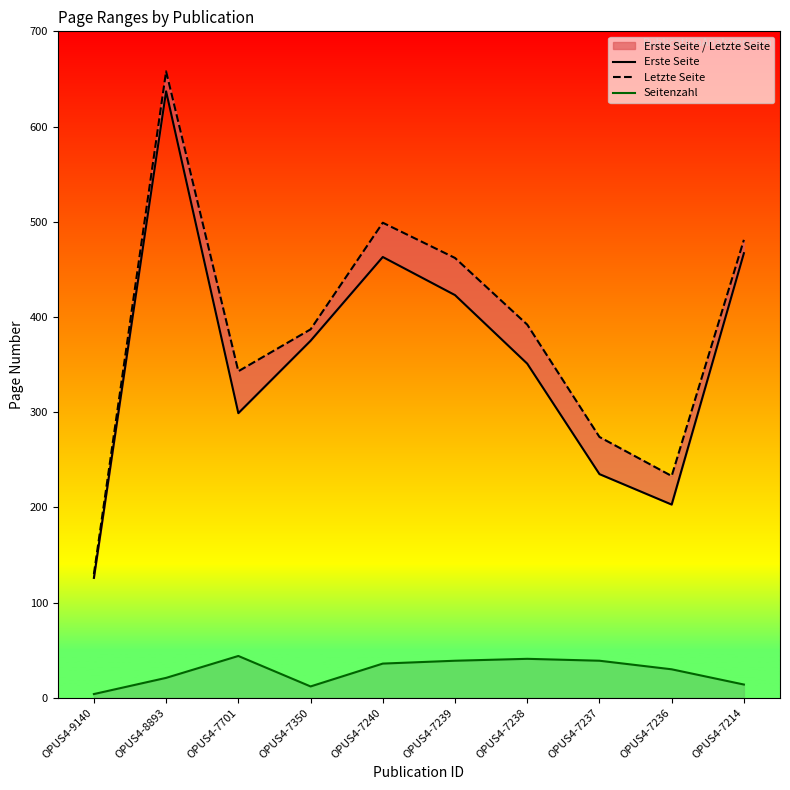

Is the value of Seitenzahl at OPUS4-7236 greater than the value of Erste Seite at OPUS4-7240?

No